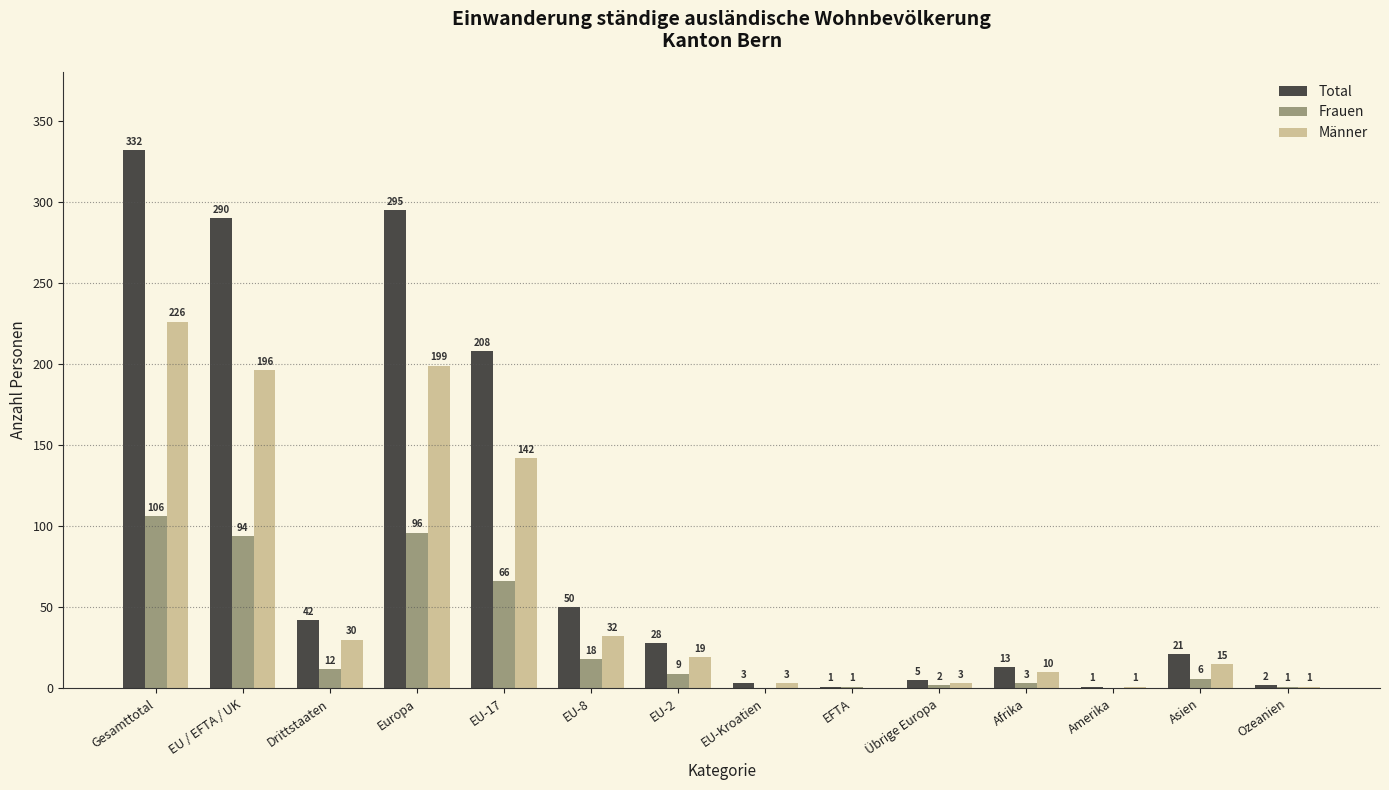

What is the maximum value for Frauen?

106